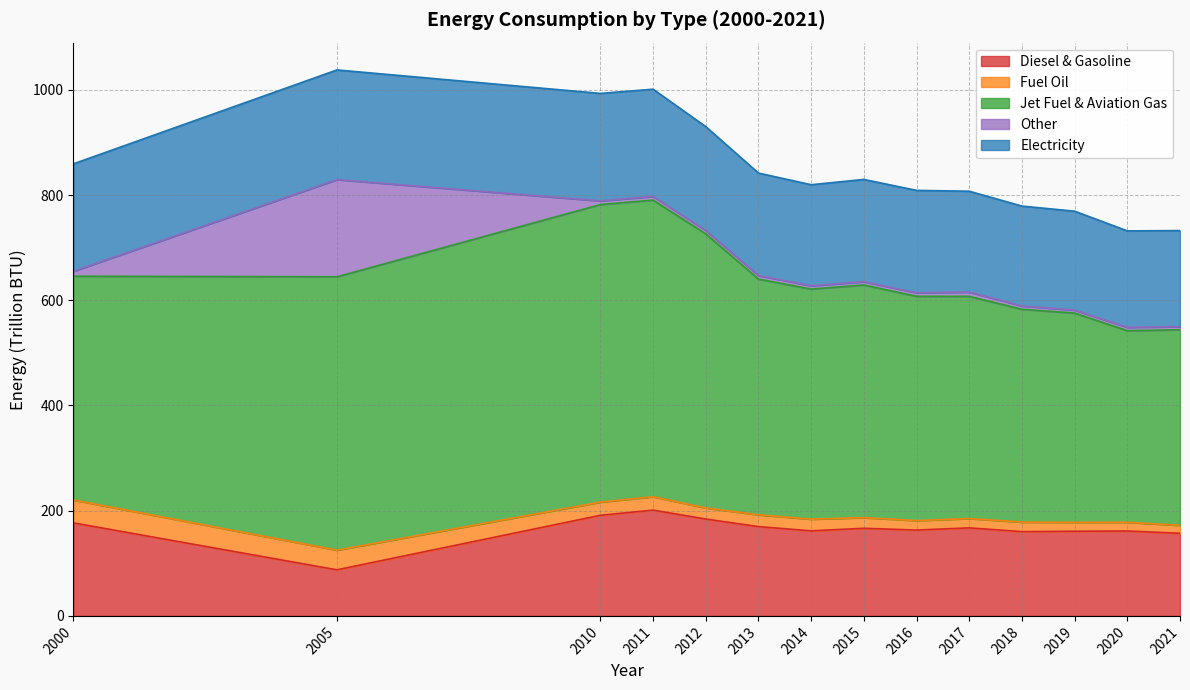

What is the difference between the second highest and second lowest values in the Diesel & Gasoline series?

34.2